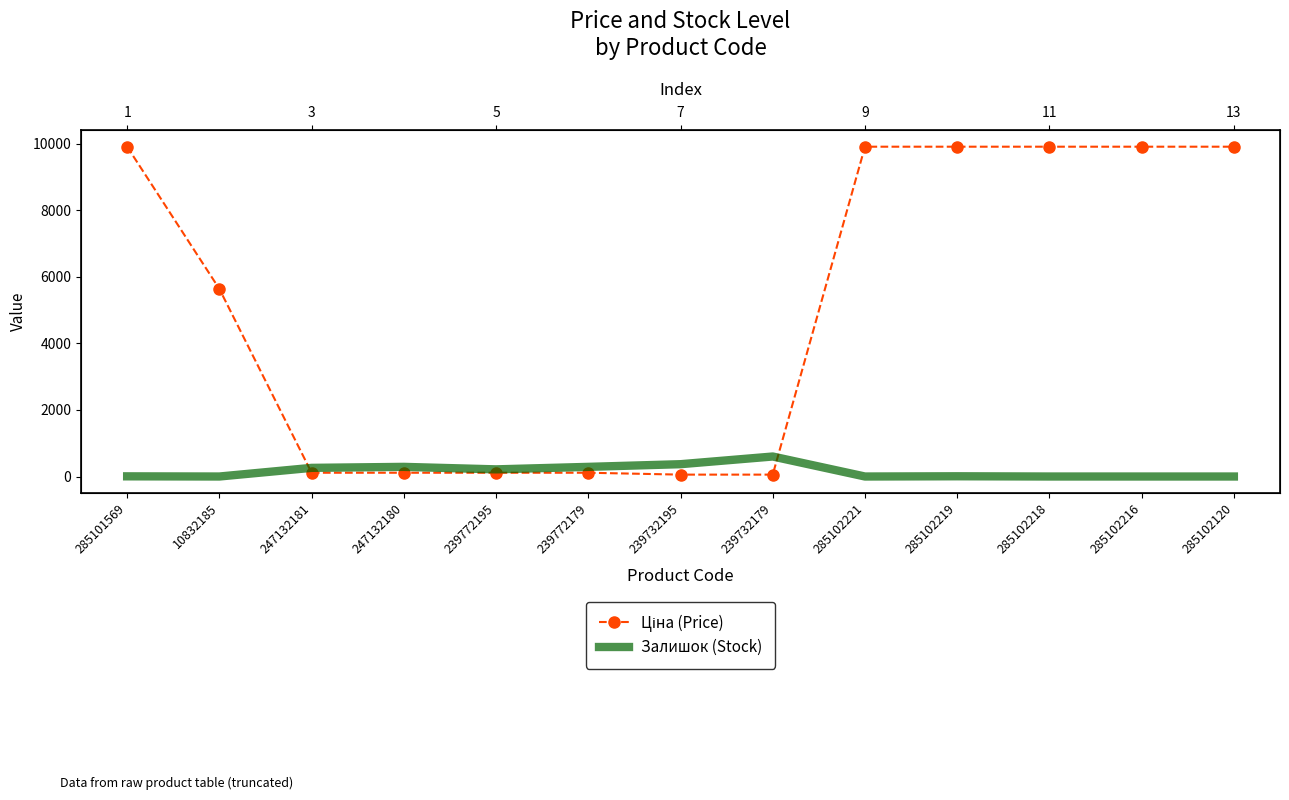

At which label does Ціна (Price) reach its minimum?

239732195